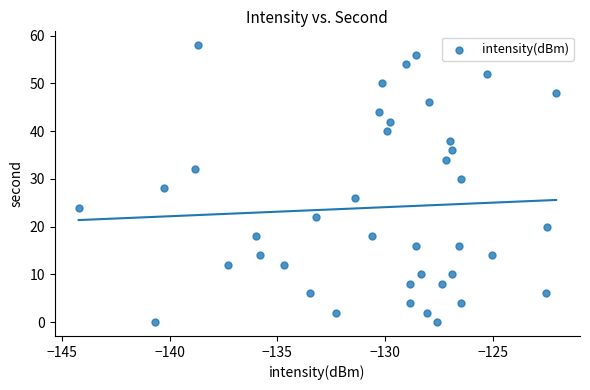

What is the range of Y values (max minus min)?

58